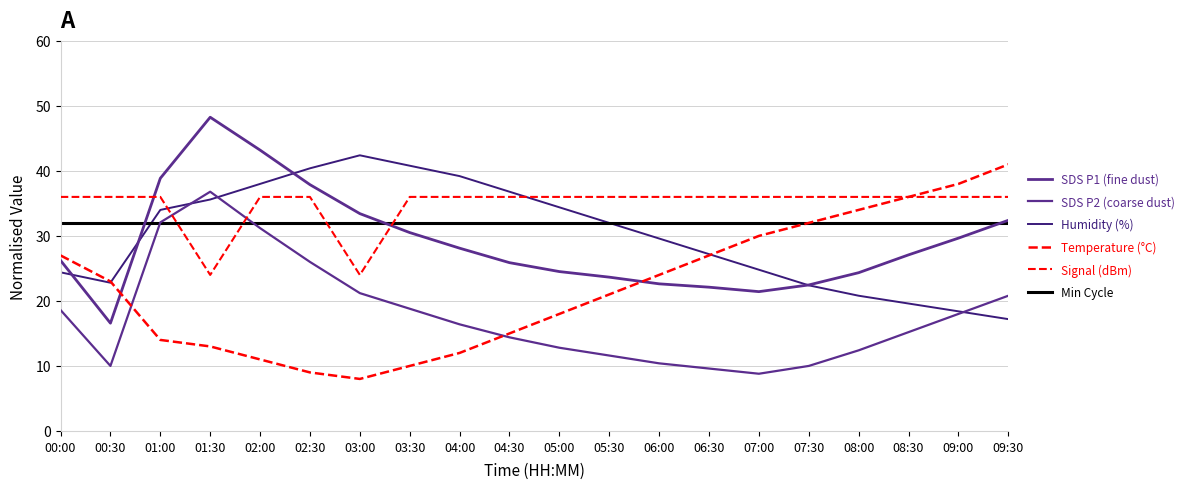

True or false: Humidity (%) and Temperature (°C) cross at least once.

True